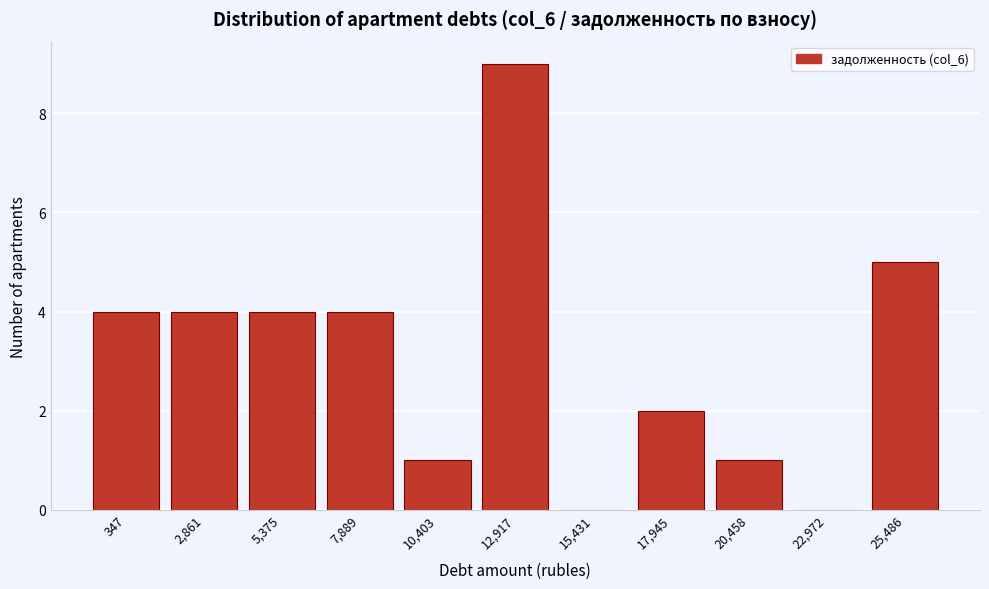

Reading left to right, list all the values displayed in this chart.

347=4	2,861=4	5,375=4	7,889=4	10,403=1	12,917=9	15,431=0	17,945=2	20,458=1	22,972=0	25,486=5